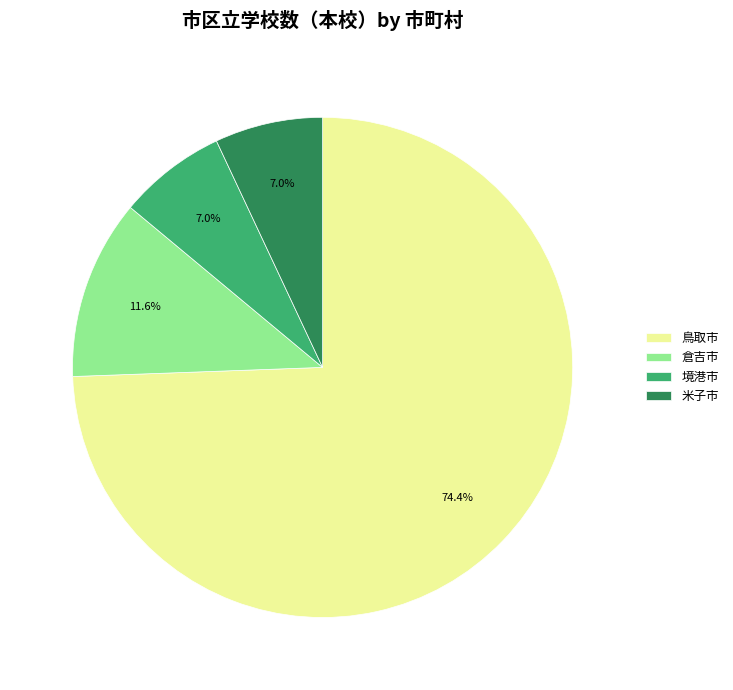

What is the majority slice?

鳥取市